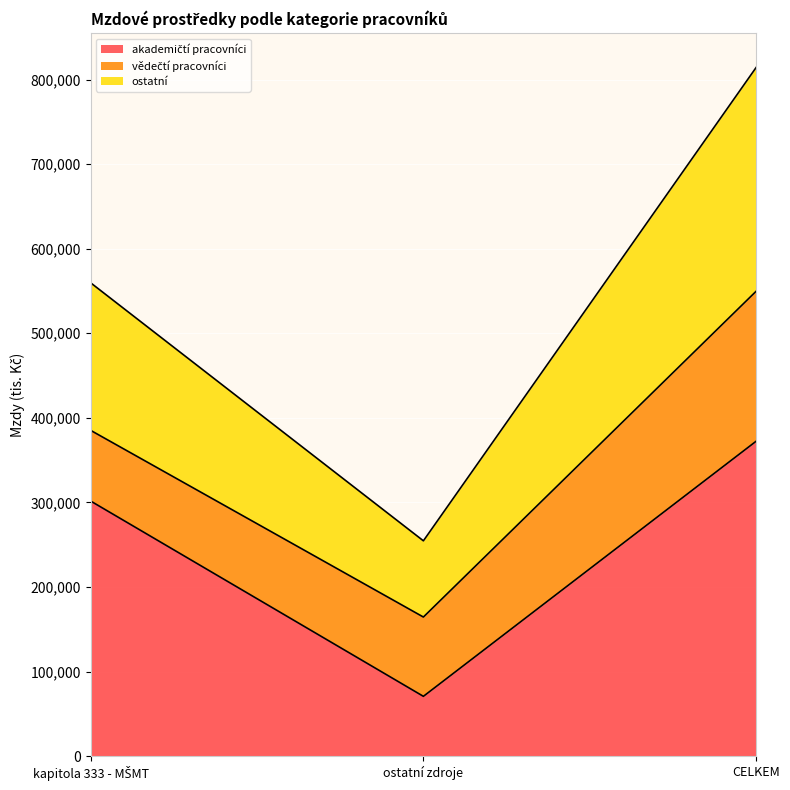

At which category is the sum across all series the highest?

CELKEM